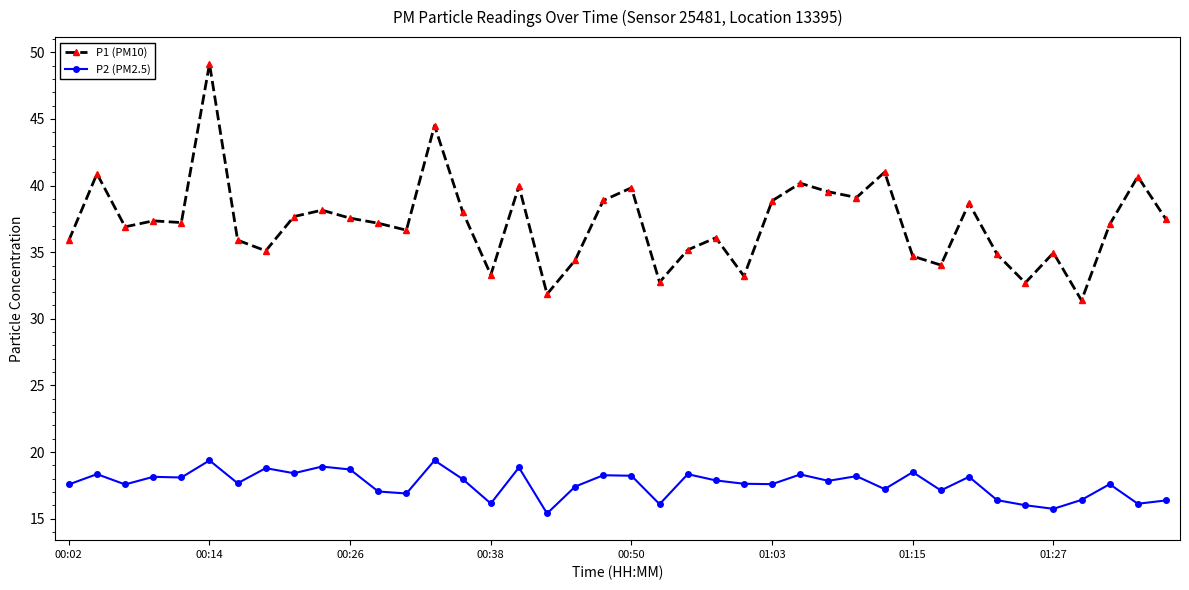

What is the smallest value displayed?

15.4